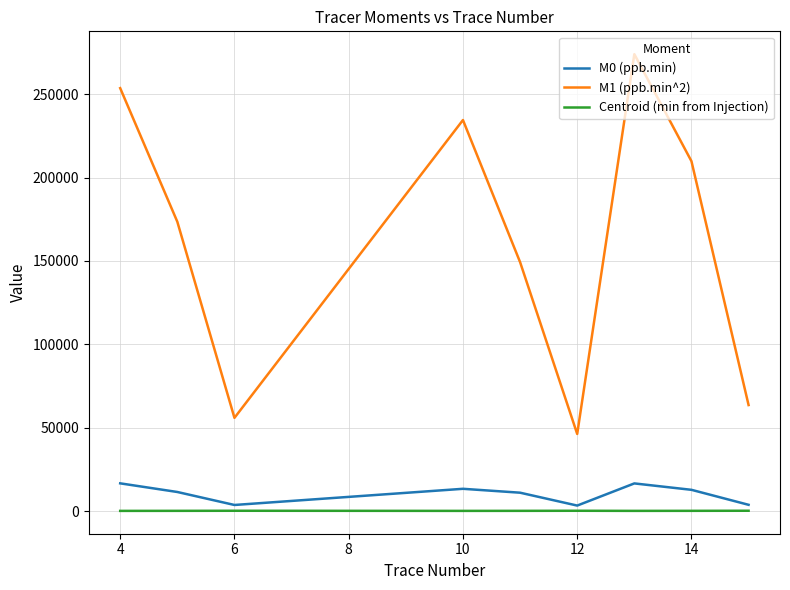

What is the difference between the maximum and minimum values in the Centroid (min from Injection) series?

82.6